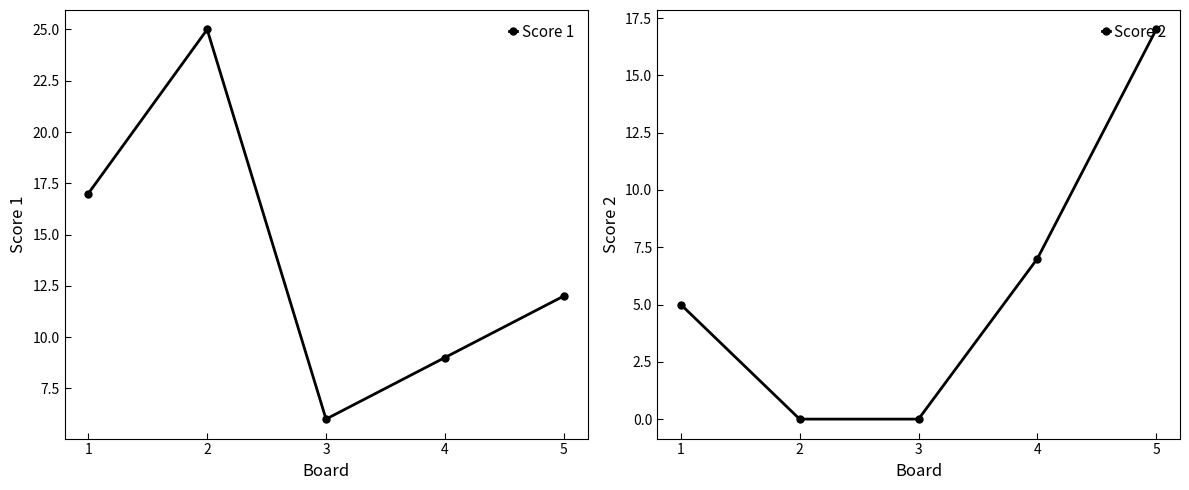

How many Score 1 values are between 9 and 17?

3